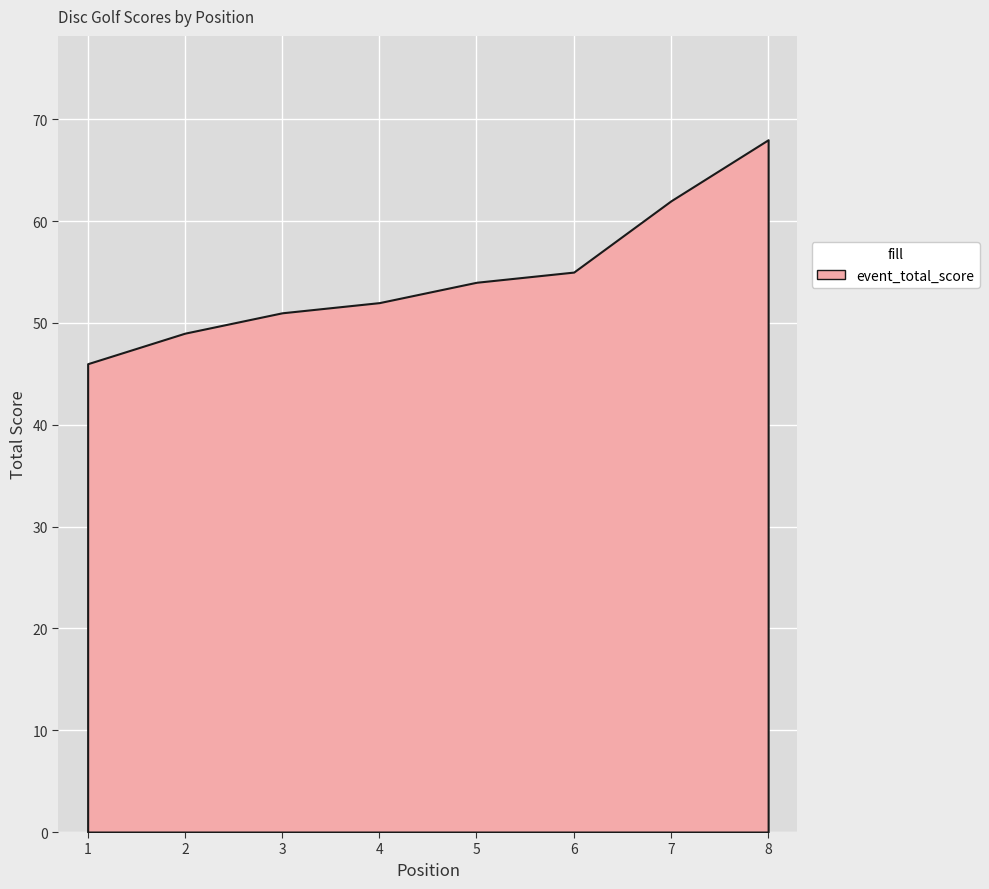

Between 1 and 5, which is larger?

5